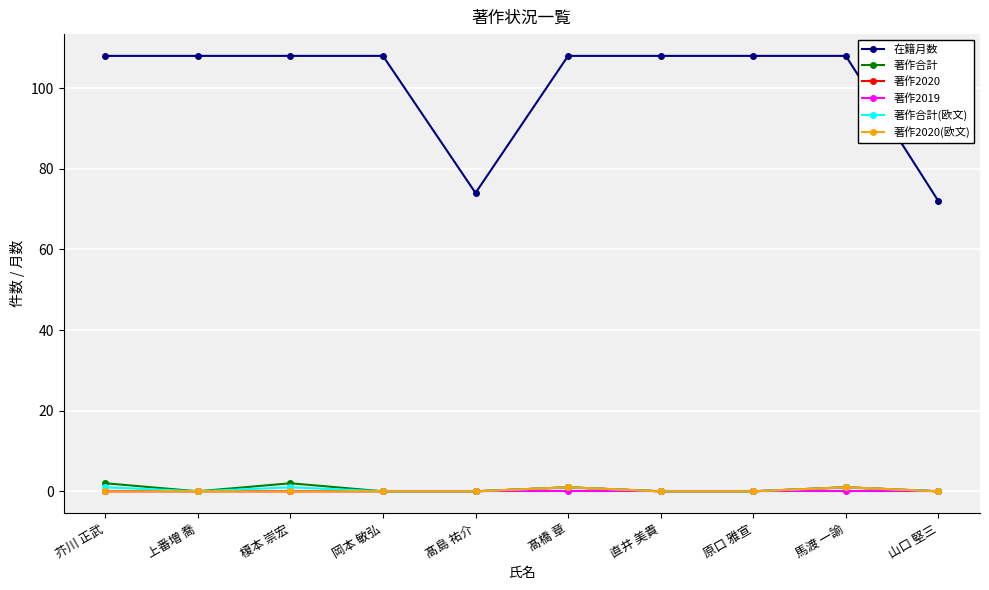

What is the difference between the maximum and minimum values in the 著作合計(欧文) series?

1